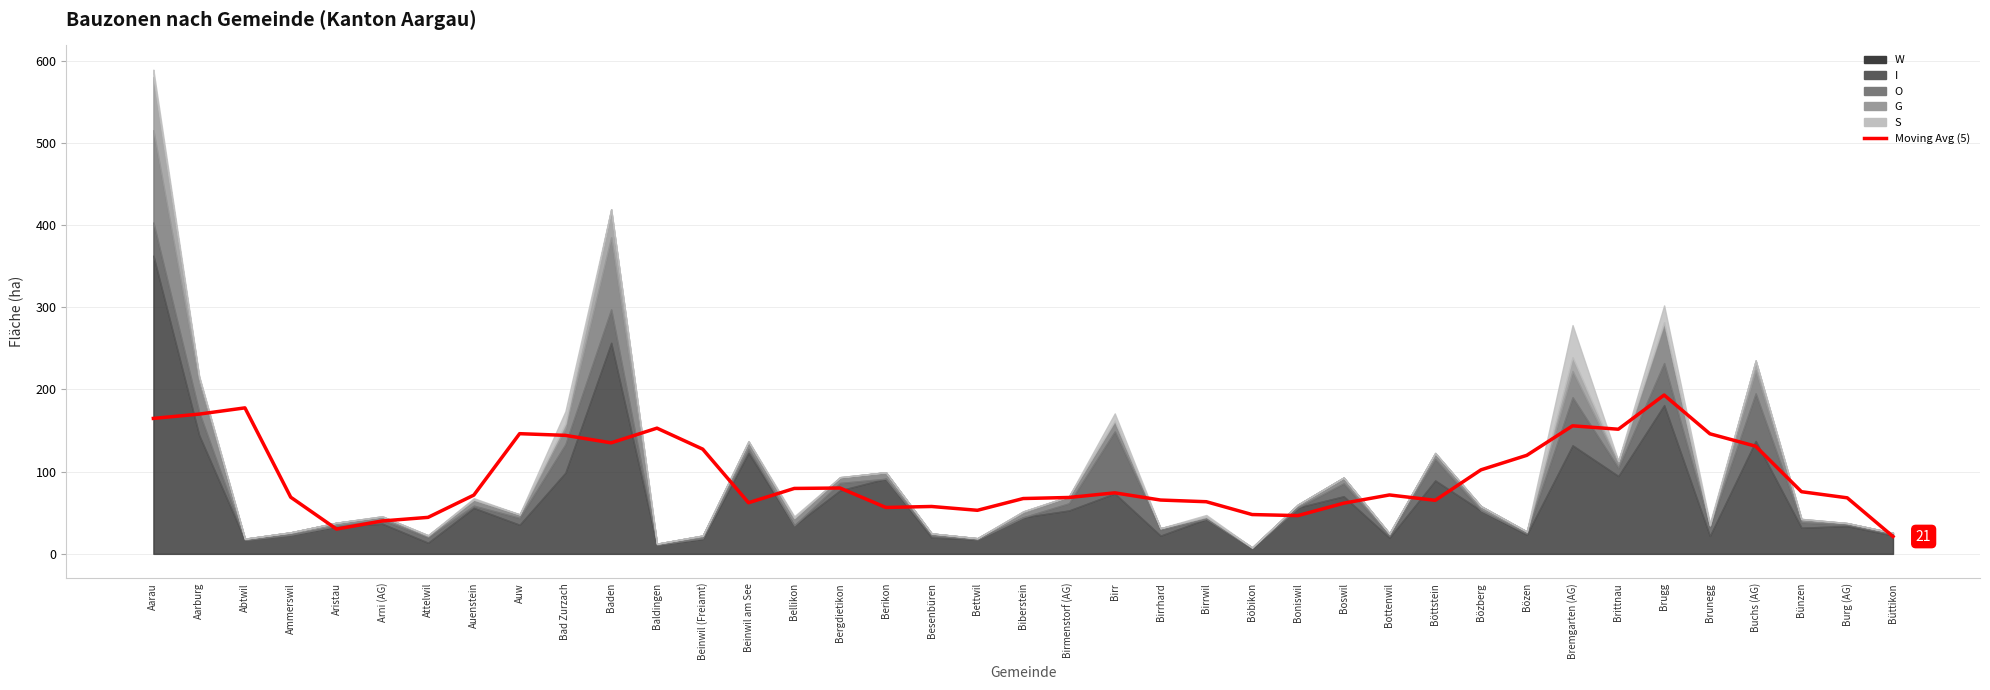

Count the number of values greater than 71.

21